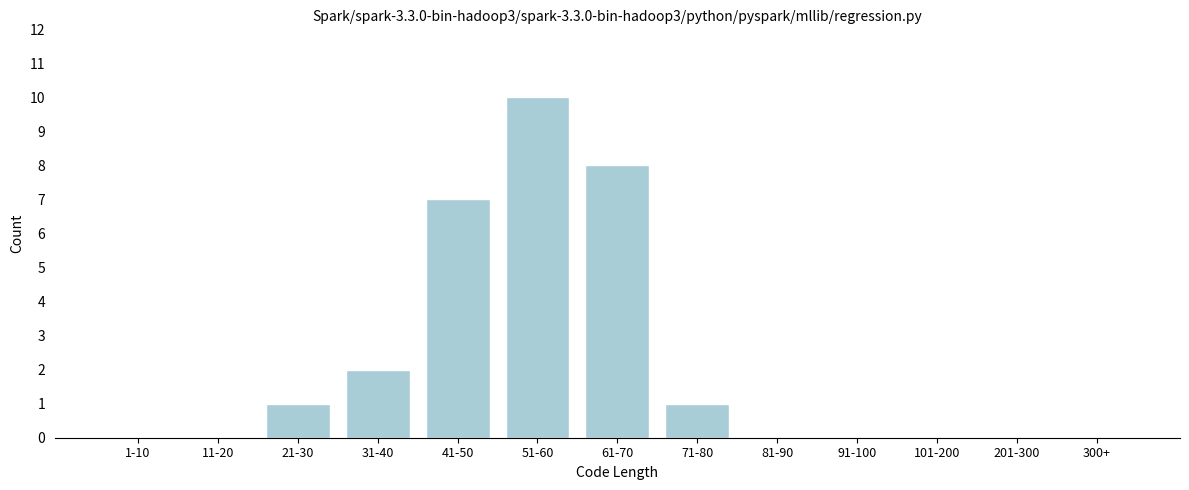

Reading left to right, list all the values displayed in this chart.

1-10=0	11-20=0	21-30=1	31-40=2	41-50=7	51-60=10	61-70=8	71-80=1	81-90=0	91-100=0	101-200=0	201-300=0	300+=0